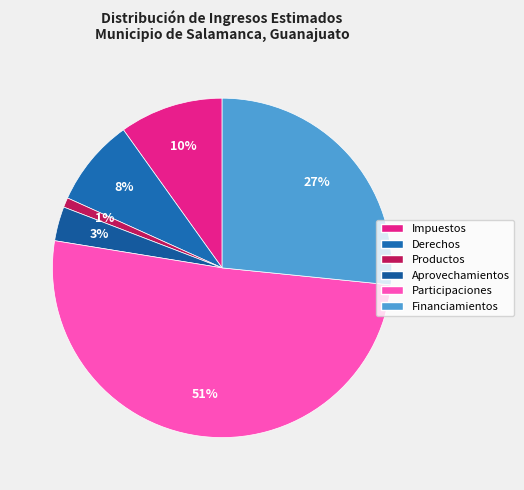

Does any single category account for the majority?

Yes